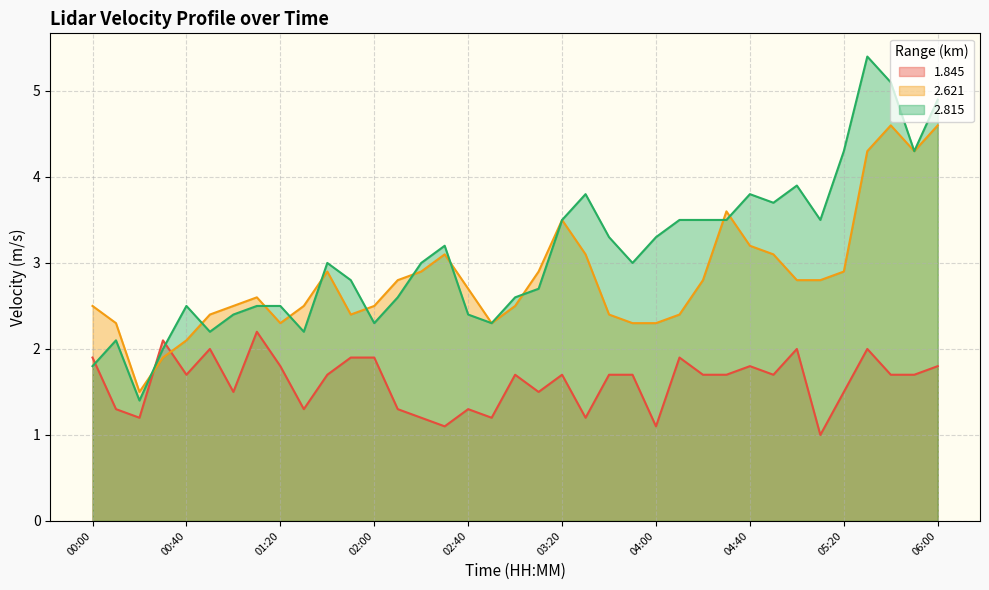

At which category is the sum across all series the highest?

05:30